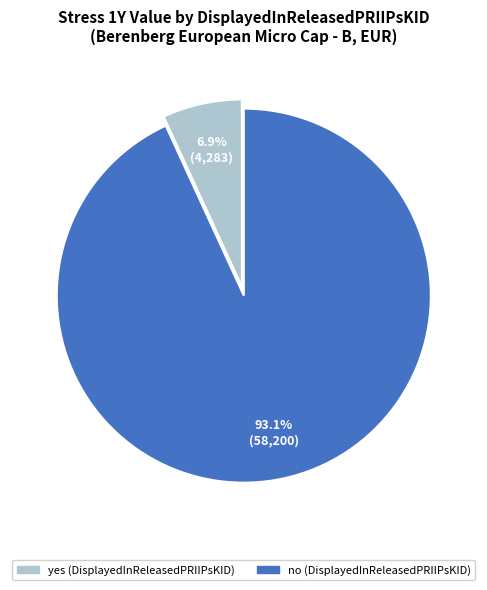

Rank the categories by value from lowest to highest.

yes, no